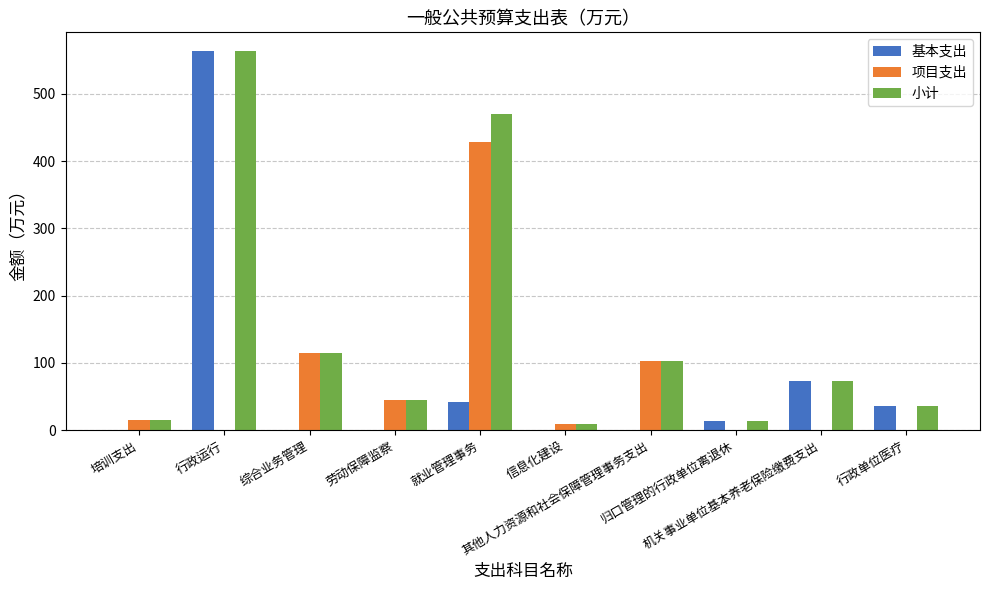

What is the sum of all 项目支出 values?

714.5